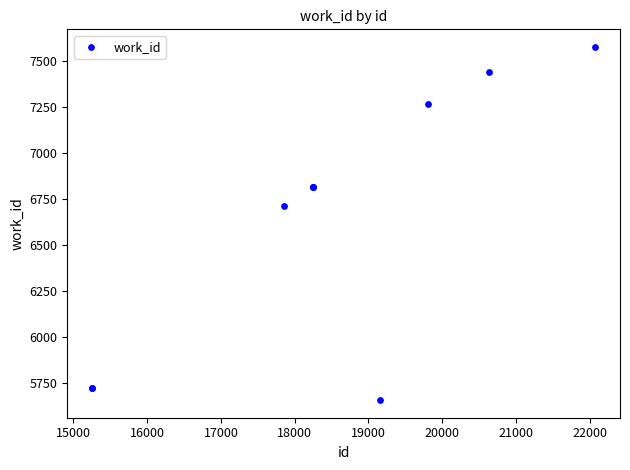

What Y value in the scatter plot is closest to 6616?

6712